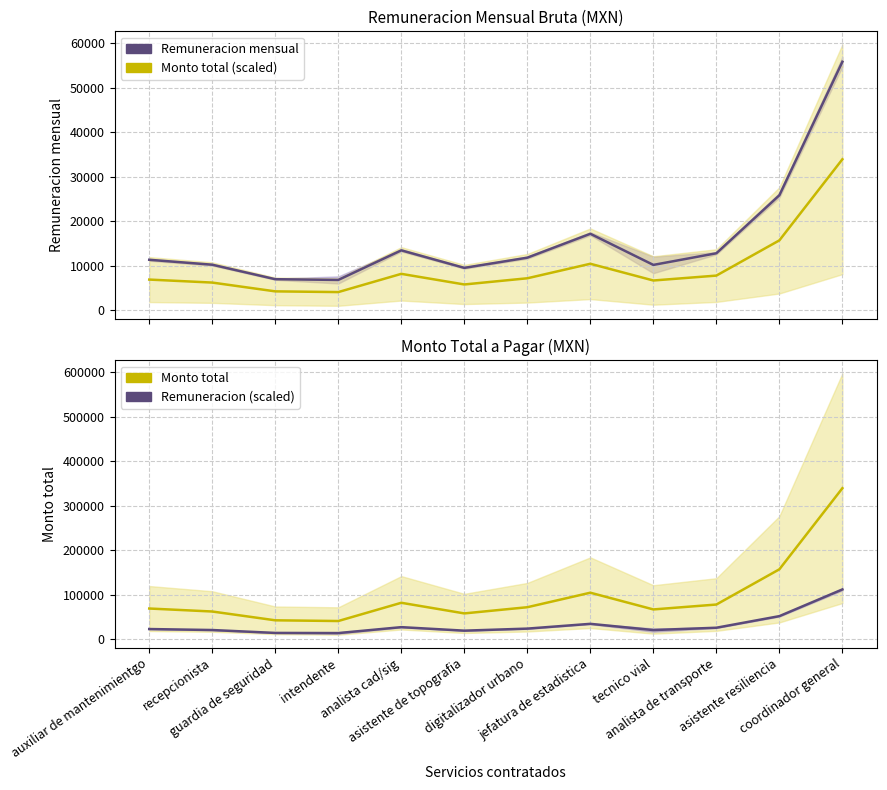

How many interior local valleys does the Remuneracion mensual series have?

3